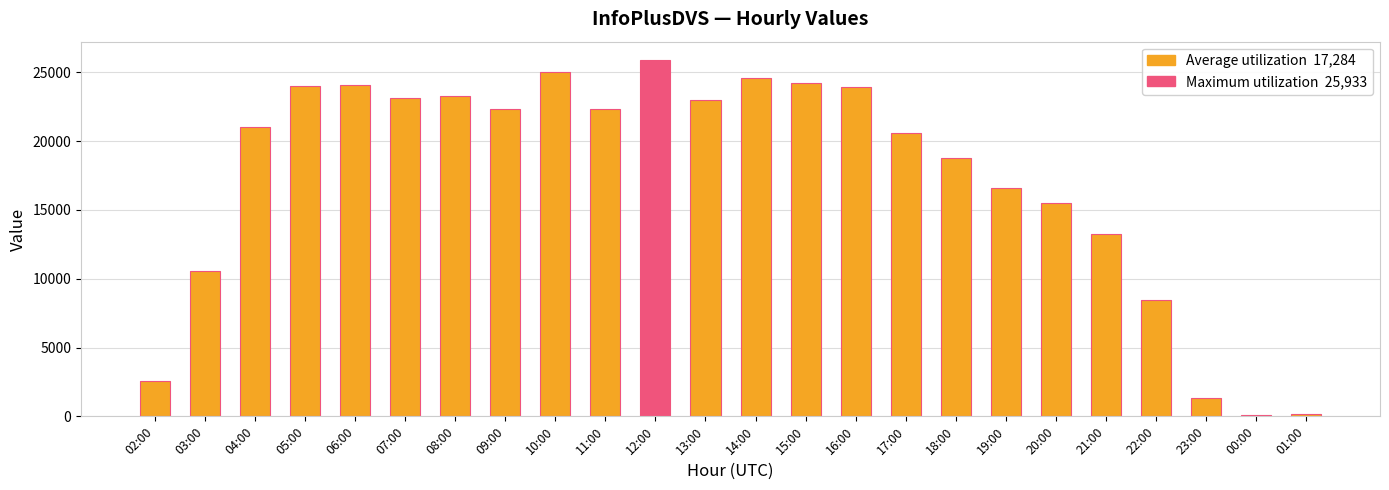

What is the change in value from 08:00 to 11:00?

-915